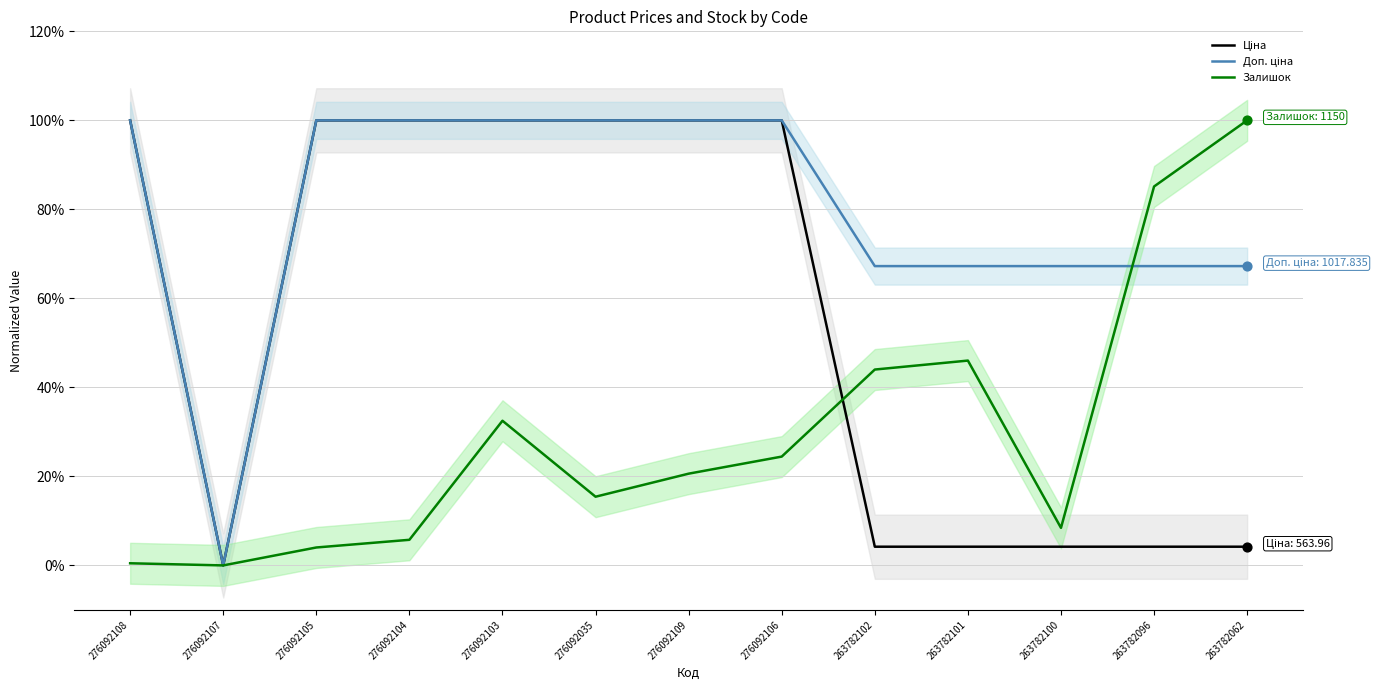

At how many categories does at least one series exceed 0?

12